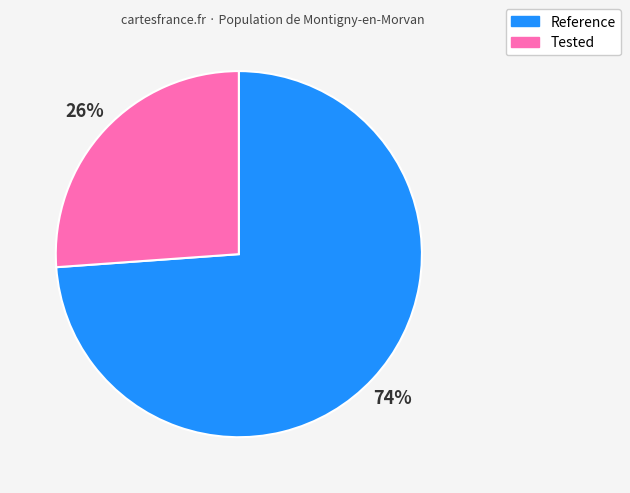

True or false: Tested accounts for 16% of the total.

False